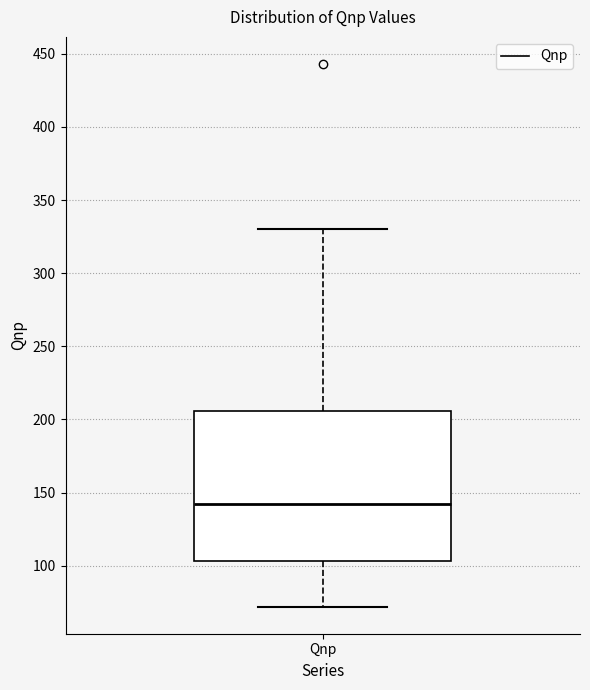

Where is the lower edge of the box for Qnp on the y-axis? The values are not printed on the chart, so give them approximately, as read against the axis.

105